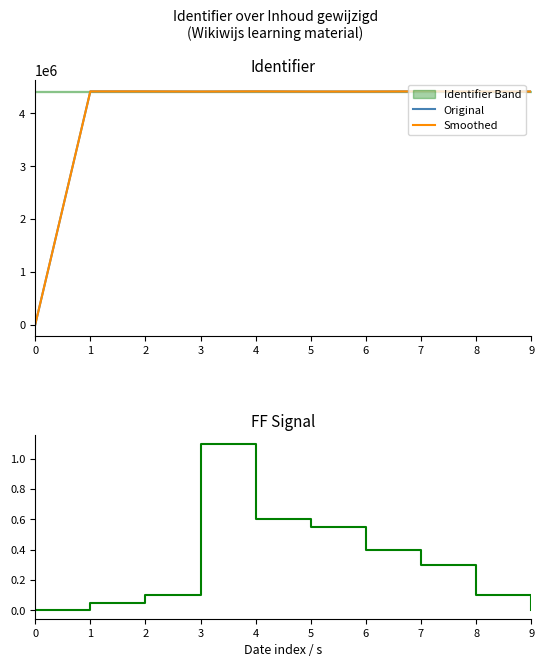

What is the average value of the Smoothed series?

3974508.2